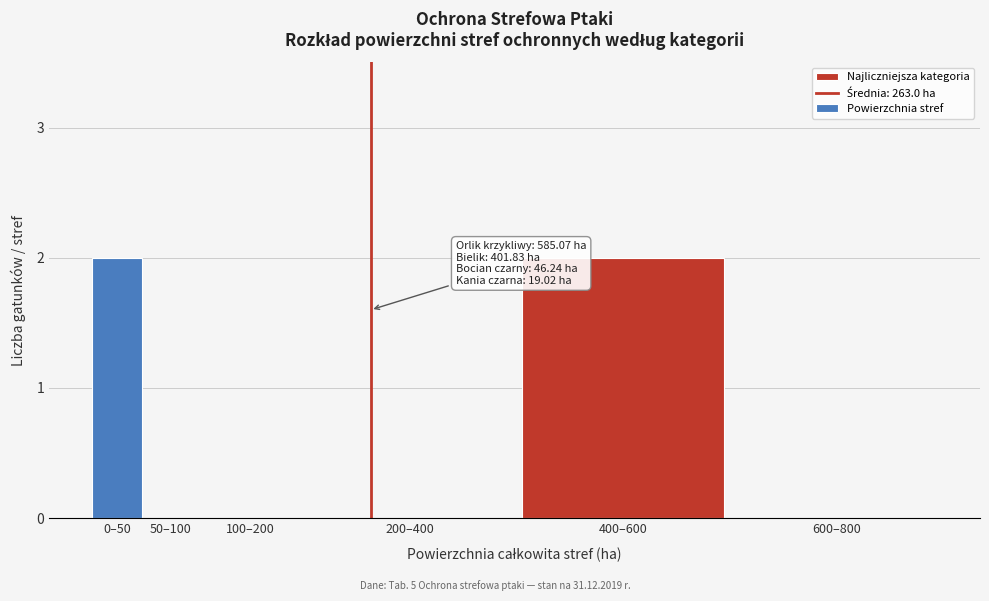

Reading left to right, transcribe all the data shown in this chart.

0–50=2	50–100=0	100–200=0	200–400=0	400–600=2	600–800=0